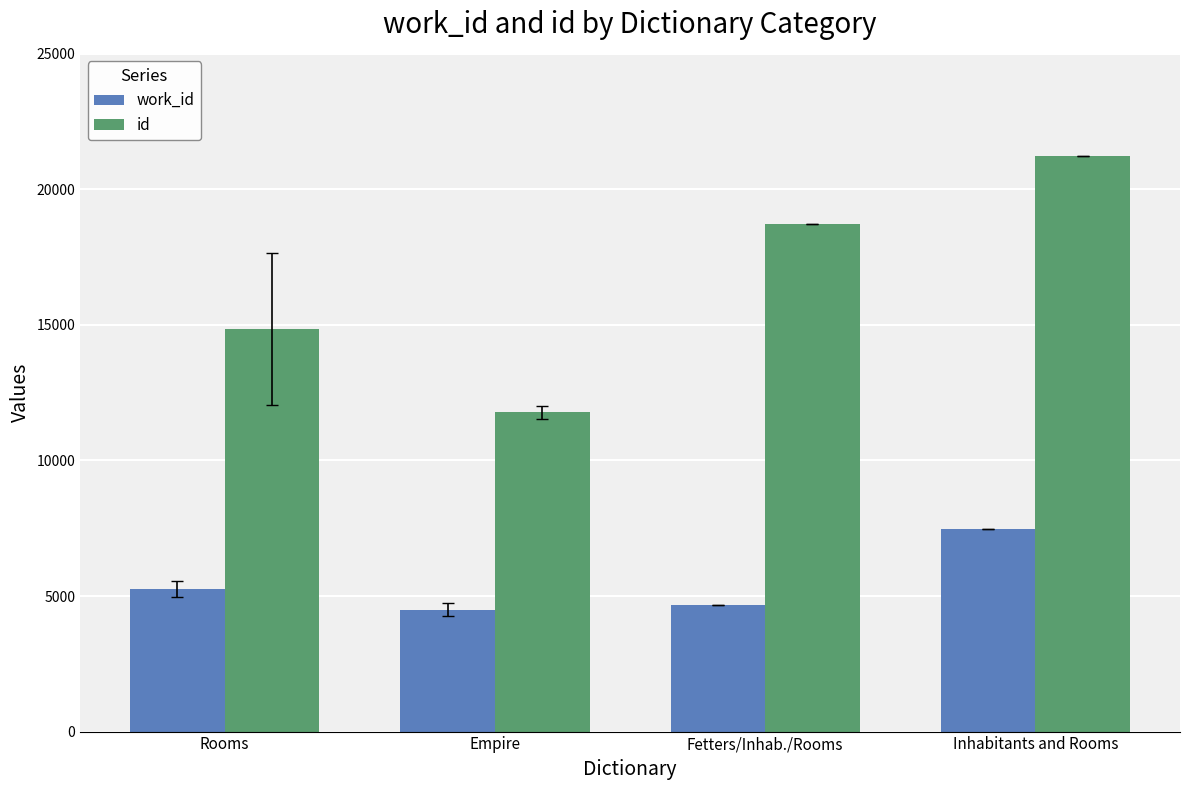

Count the number of data series in this chart.

2